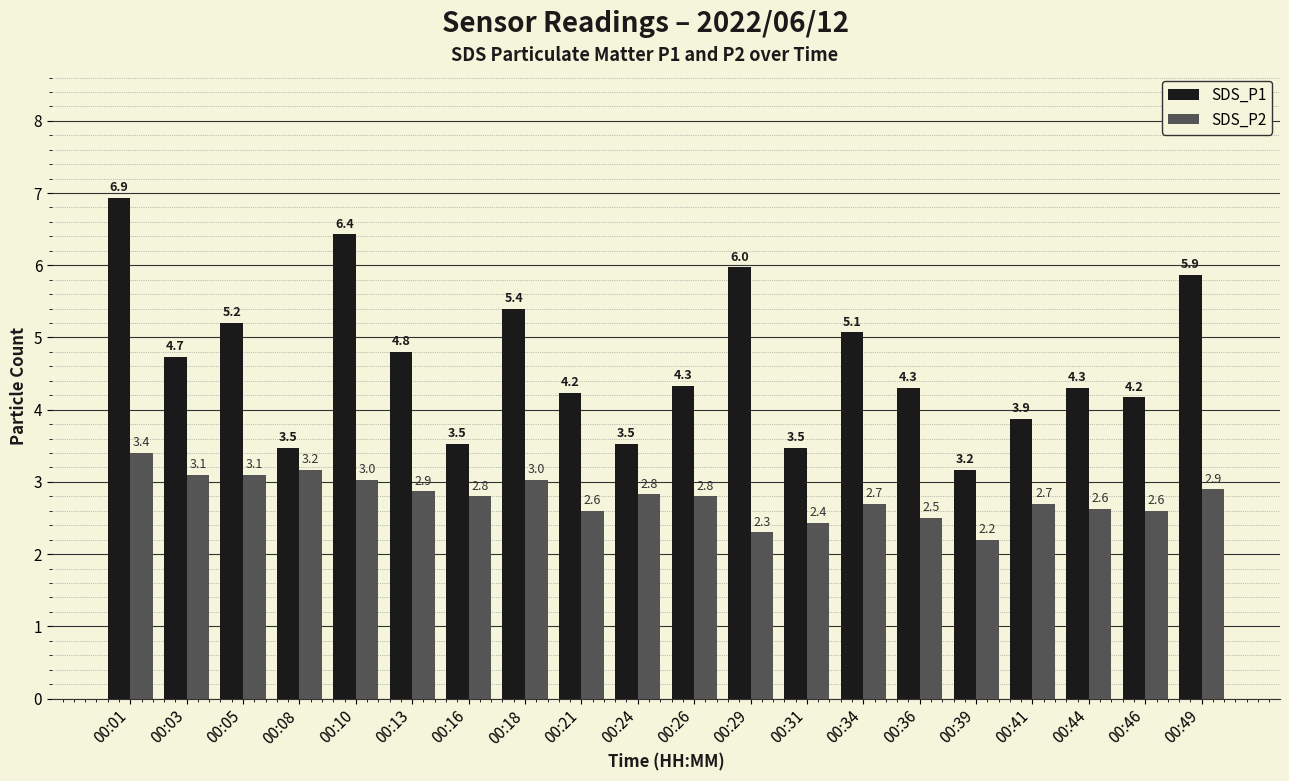

How many distinct data groups are displayed?

2